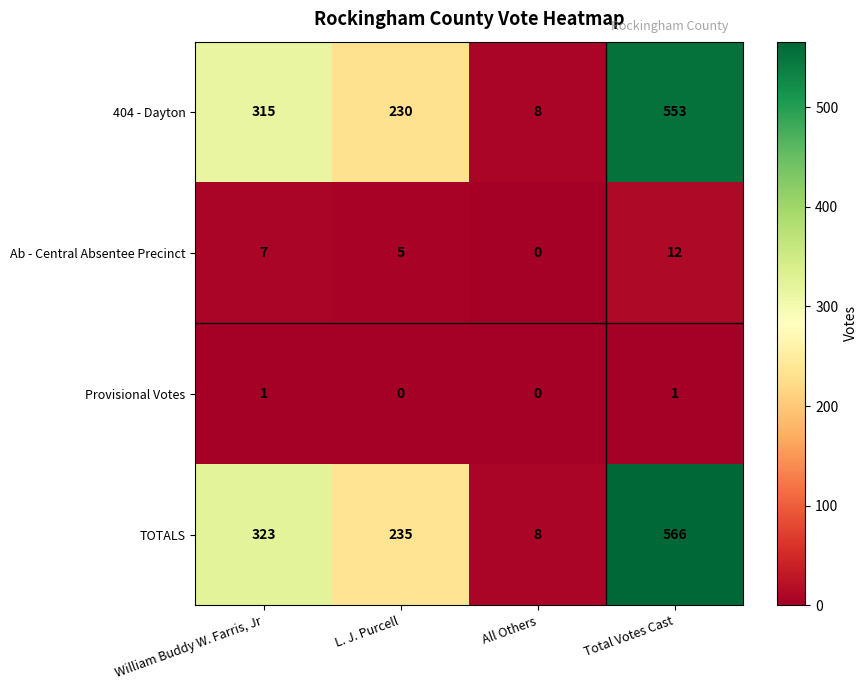

At which label does TOTALS reach its peak?

Total Votes Cast